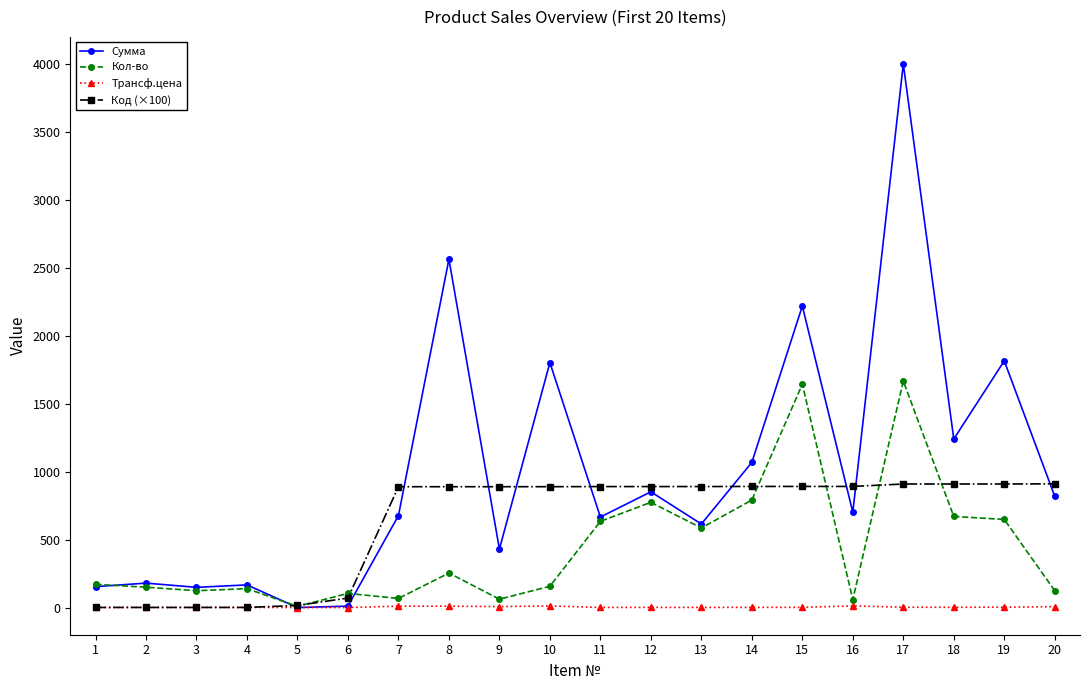

How many values in the Сумма series are below 702?

10